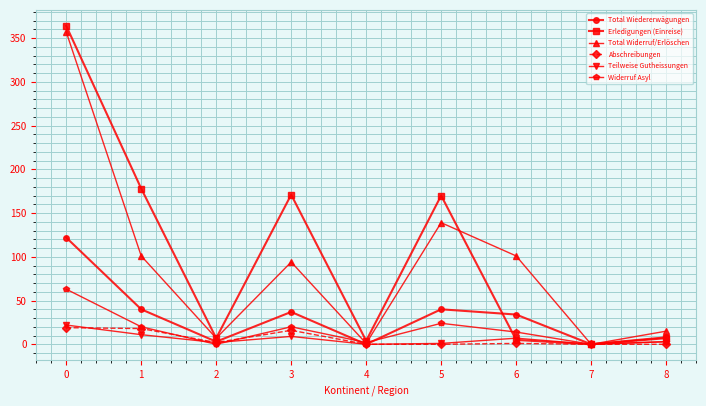

What is the highest value of the Teilweise Gutheissungen series?

22